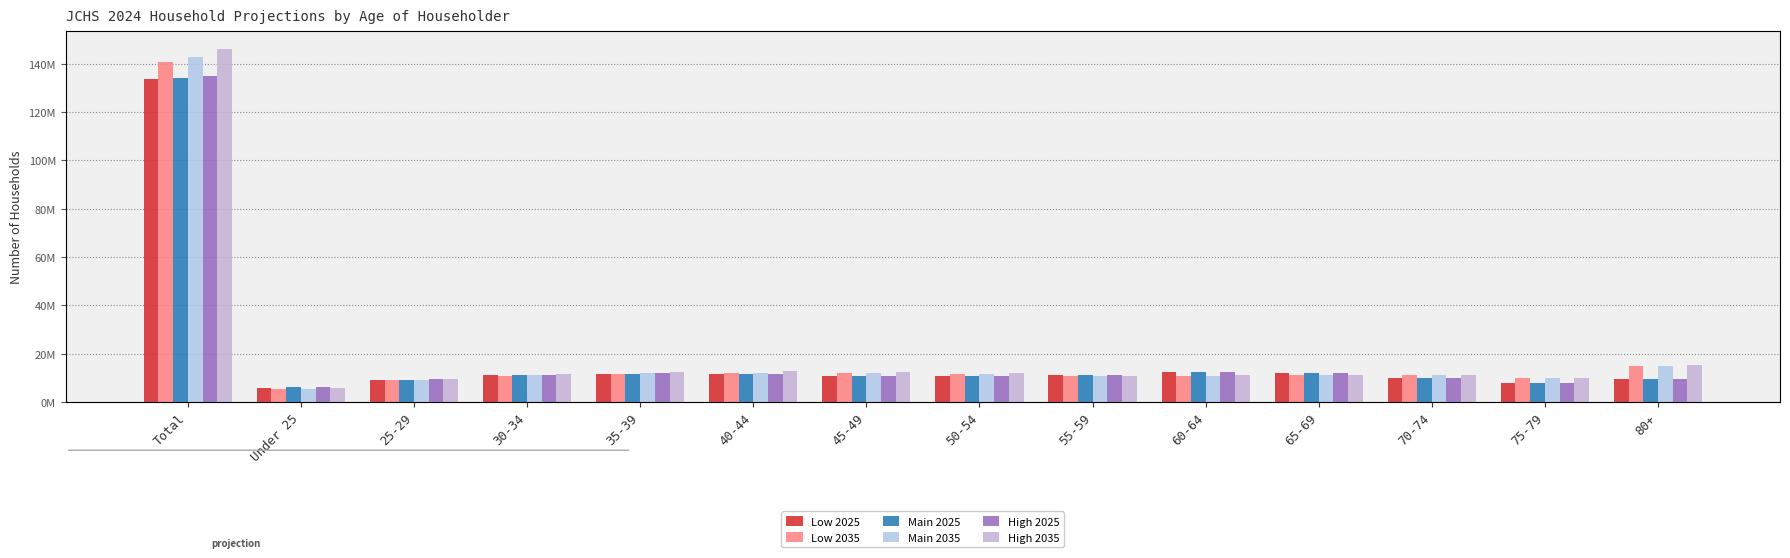

What is the total value across all series at 60-64?

69815424.8